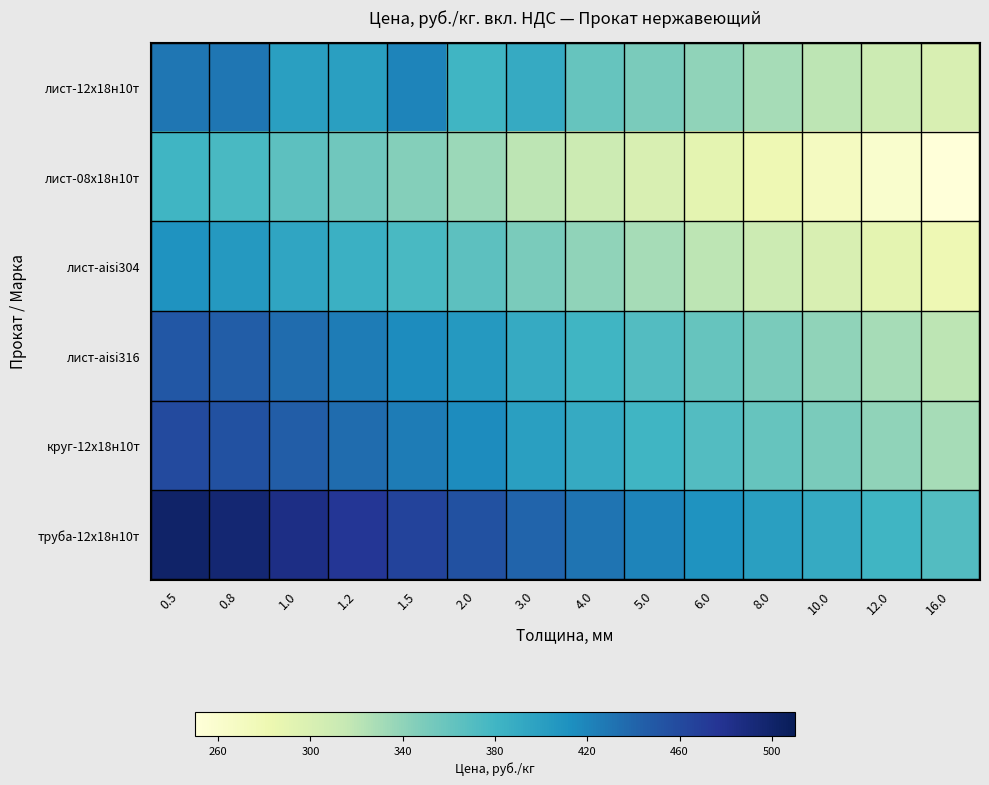

At which category does the chart reach its peak across all series?

0.5